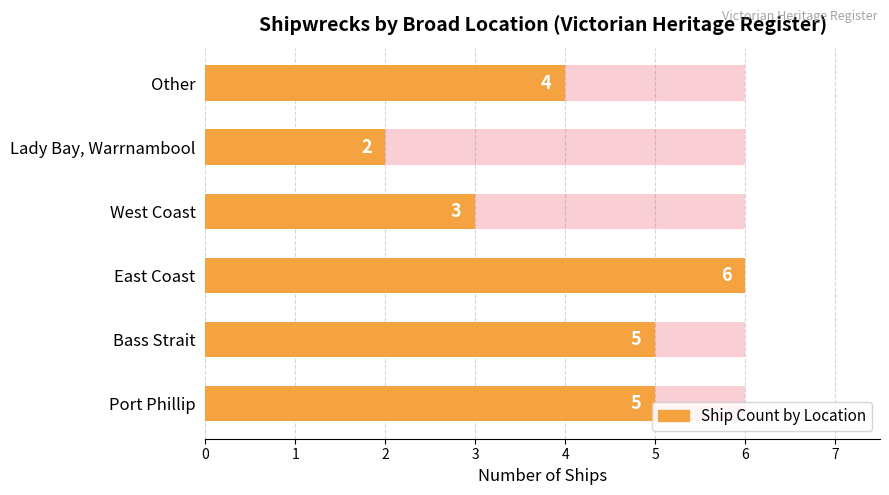

What is the sum of all values?

25